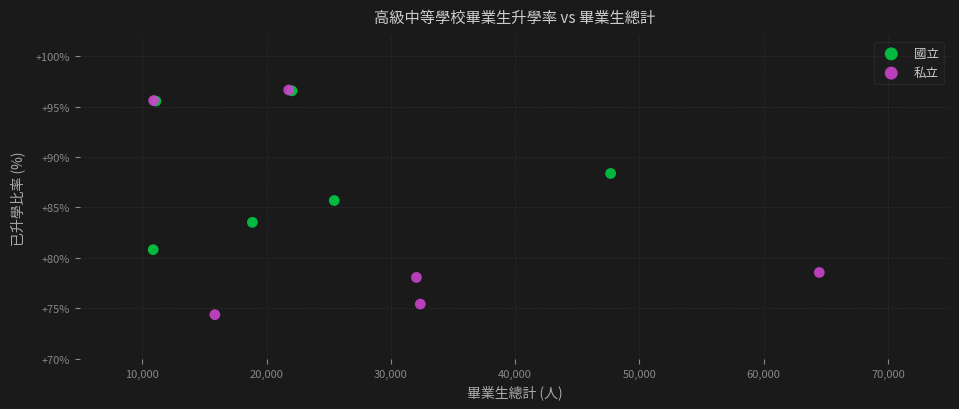

Which series reaches the minimum Y coordinate?

私立